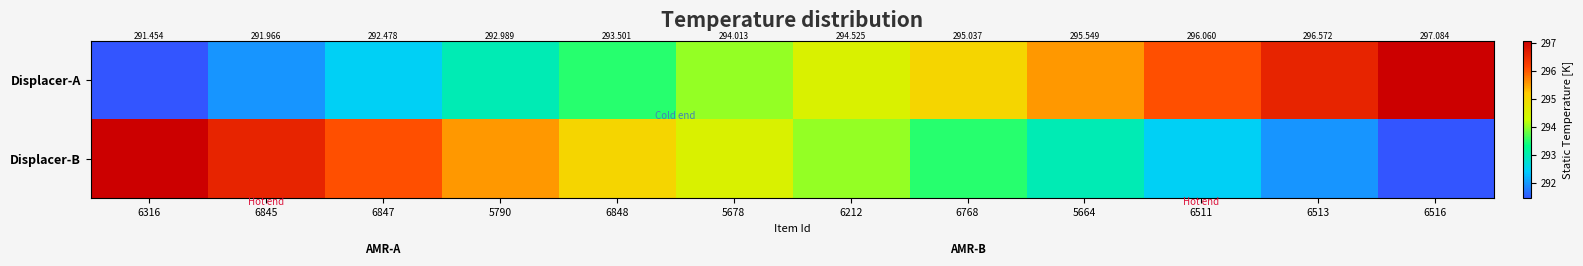

Where is Displacer-B nearest to the value 294?

6212